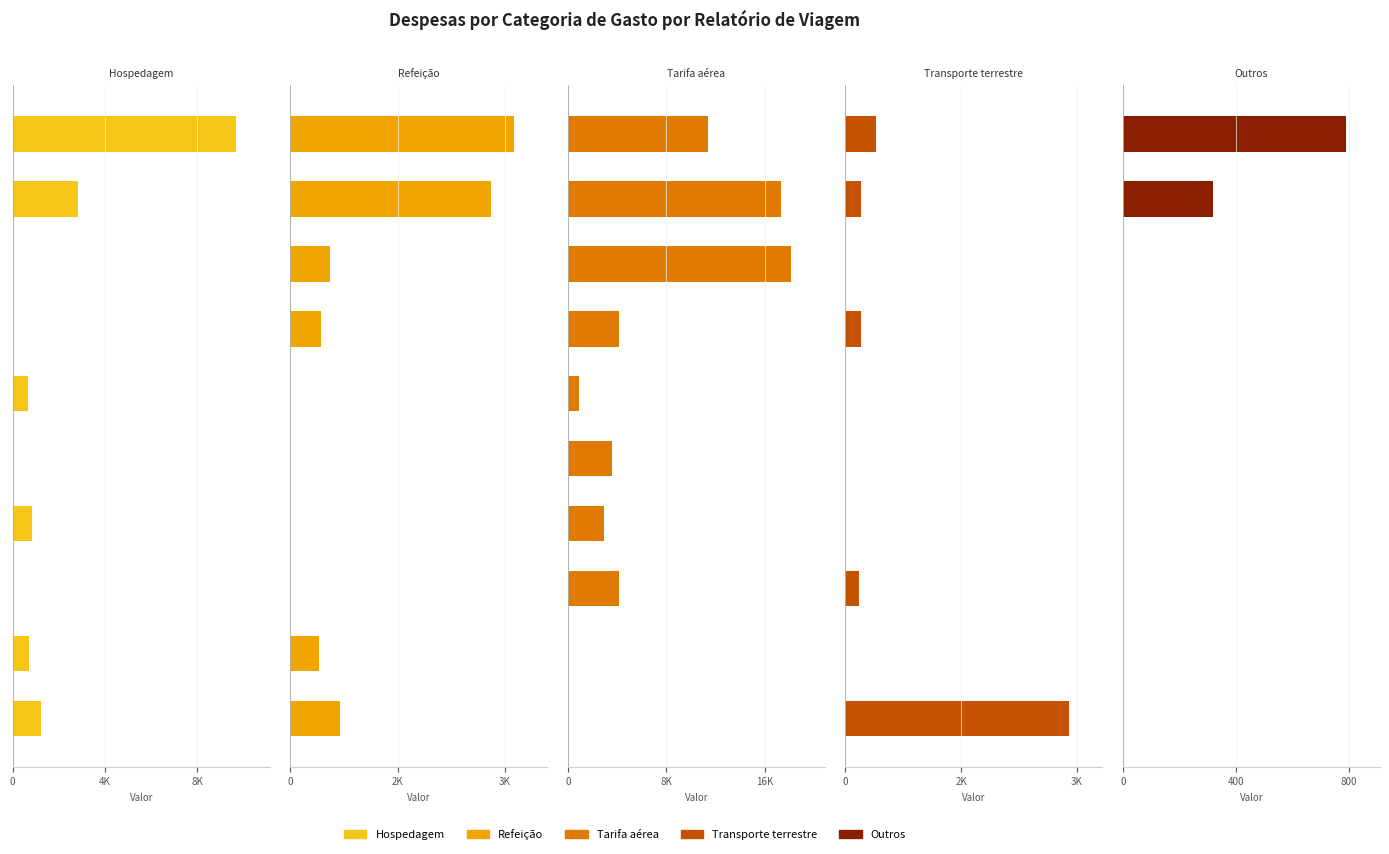

Which series changed the most between 6 and 7?

Tarifa aérea